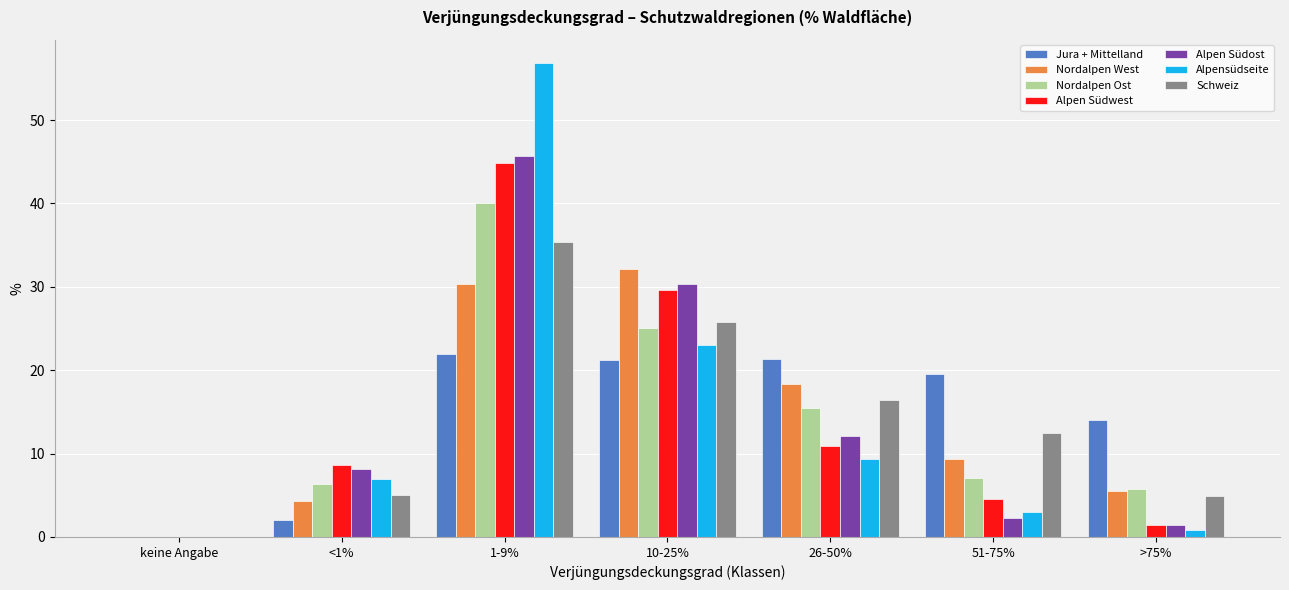

Is the value of Alpen Südwest at 26-50% greater than the value of Alpen Südost at 51-75%?

Yes